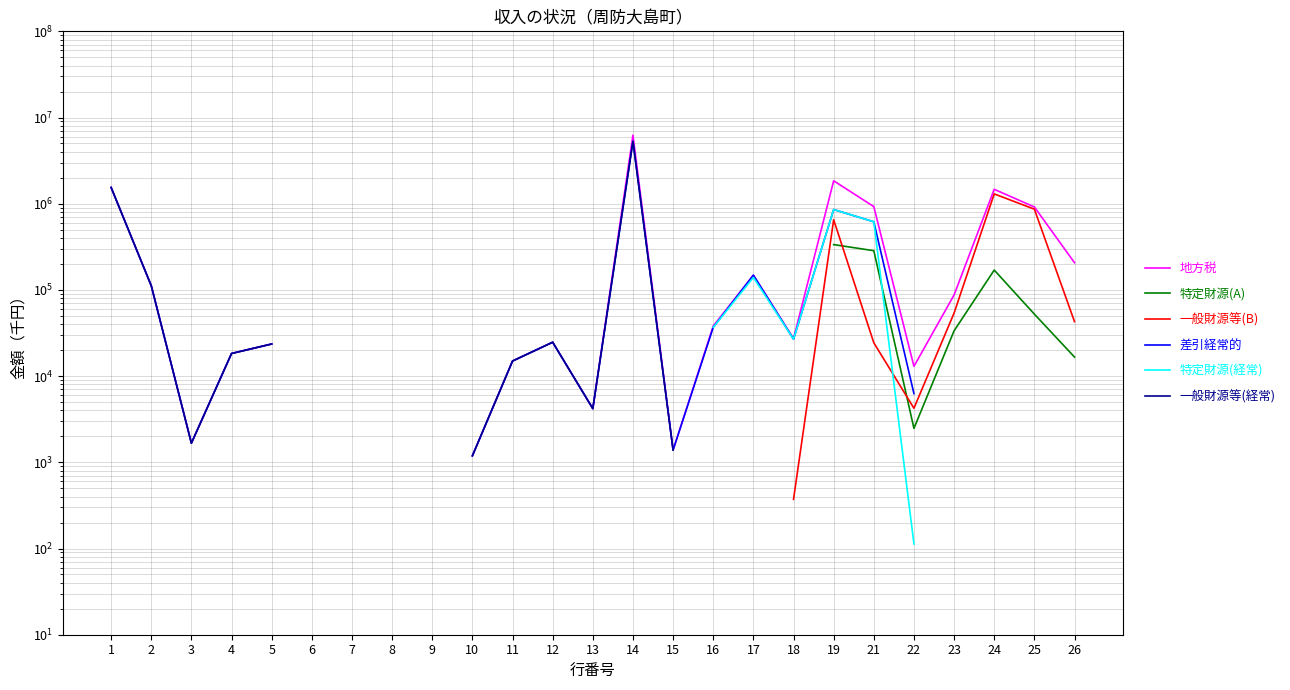

What is the value of the 地方税 point at the 10th from the left?

1190.0